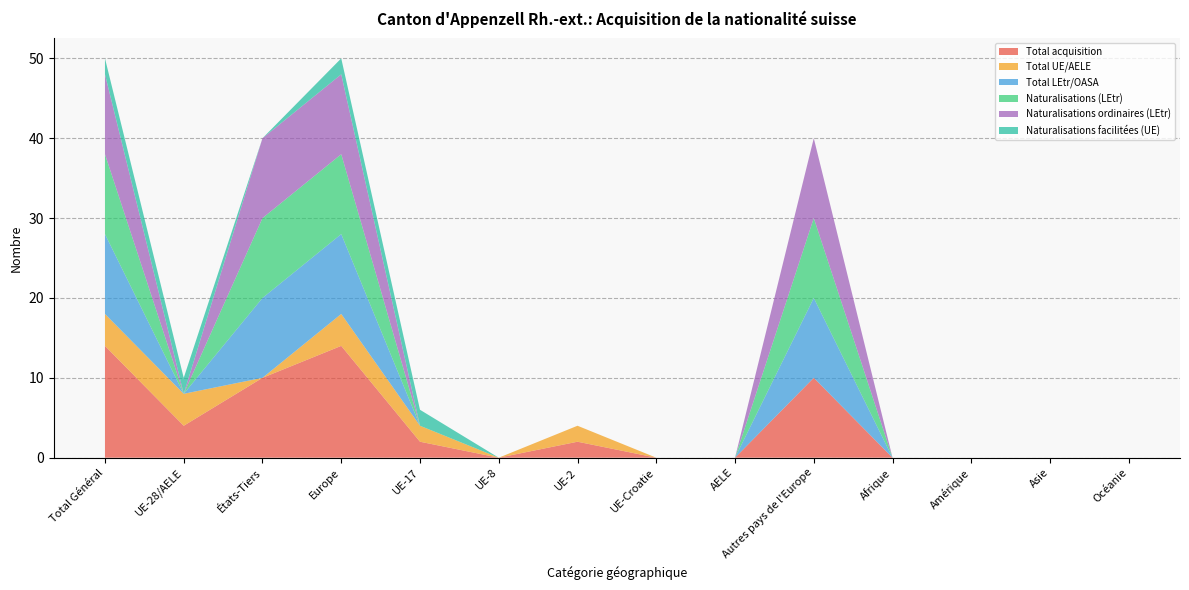

Reading left to right, what are all the values shown in this chart?

Total acquisition: Total Général=14	UE-28/AELE=4	États-Tiers=10	Europe=14	UE-17=2	UE-8=0	UE-2=2	UE-Croatie=0	AELE=0	Autres pays de l'Europe=10	Afrique=0	Amérique=0	Asie=0	Océanie=0
Total UE/AELE: Total Général=4	UE-28/AELE=4	États-Tiers=0	Europe=4	UE-17=2	UE-8=0	UE-2=2	UE-Croatie=0	AELE=0	Autres pays de l'Europe=0	Afrique=0	Amérique=0	Asie=0	Océanie=0
Total LEtr/OASA: Total Général=10	UE-28/AELE=0	États-Tiers=10	Europe=10	UE-17=0	UE-8=0	UE-2=0	UE-Croatie=0	AELE=0	Autres pays de l'Europe=10	Afrique=0	Amérique=0	Asie=0	Océanie=0
Naturalisations (LEtr): Total Général=10	UE-28/AELE=0	États-Tiers=10	Europe=10	UE-17=0	UE-8=0	UE-2=0	UE-Croatie=0	AELE=0	Autres pays de l'Europe=10	Afrique=0	Amérique=0	Asie=0	Océanie=0
Naturalisations ordinaires (LEtr): Total Général=10	UE-28/AELE=0	États-Tiers=10	Europe=10	UE-17=0	UE-8=0	UE-2=0	UE-Croatie=0	AELE=0	Autres pays de l'Europe=10	Afrique=0	Amérique=0	Asie=0	Océanie=0
Naturalisations facilitées (UE): Total Général=2	UE-28/AELE=2	États-Tiers=0	Europe=2	UE-17=2	UE-8=0	UE-2=0	UE-Croatie=0	AELE=0	Autres pays de l'Europe=0	Afrique=0	Amérique=0	Asie=0	Océanie=0